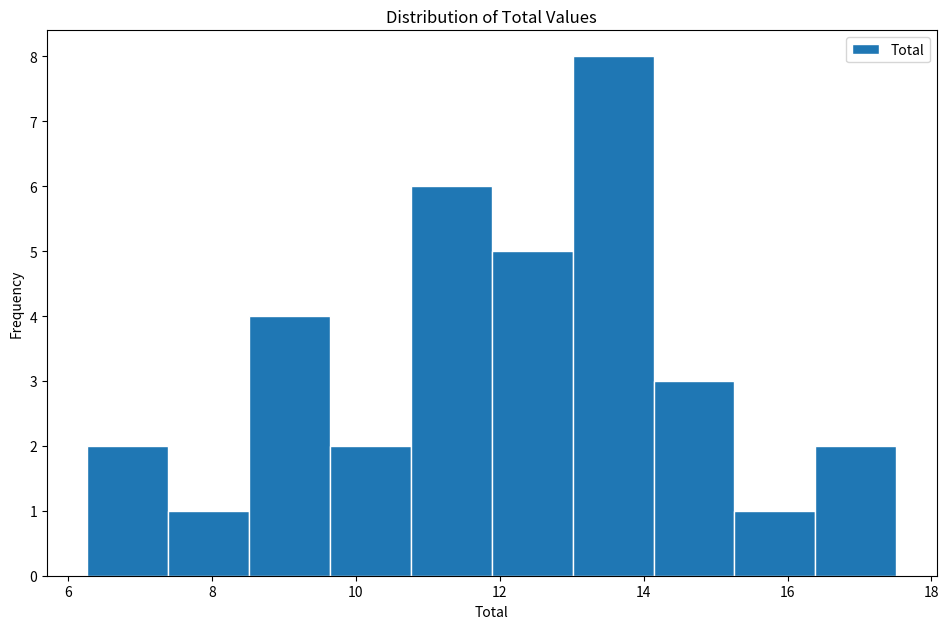

Reading left to right, list every bar in this chart as the range it spans on the x-axis followed by its height. Neither the bar edges nor the heights are printed on the chart, so give them approximately, as read against the axes.

6.2 to 7.4: 2
7.4 to 8.6: 1
8.6 to 9.6: 4
9.6 to 10.8: 2
10.8 to 11.8: 6
11.8 to 13.0: 5
13.0 to 14.2: 8
14.2 to 15.2: 3
15.2 to 16.4: 1
16.4 to 17.6: 2